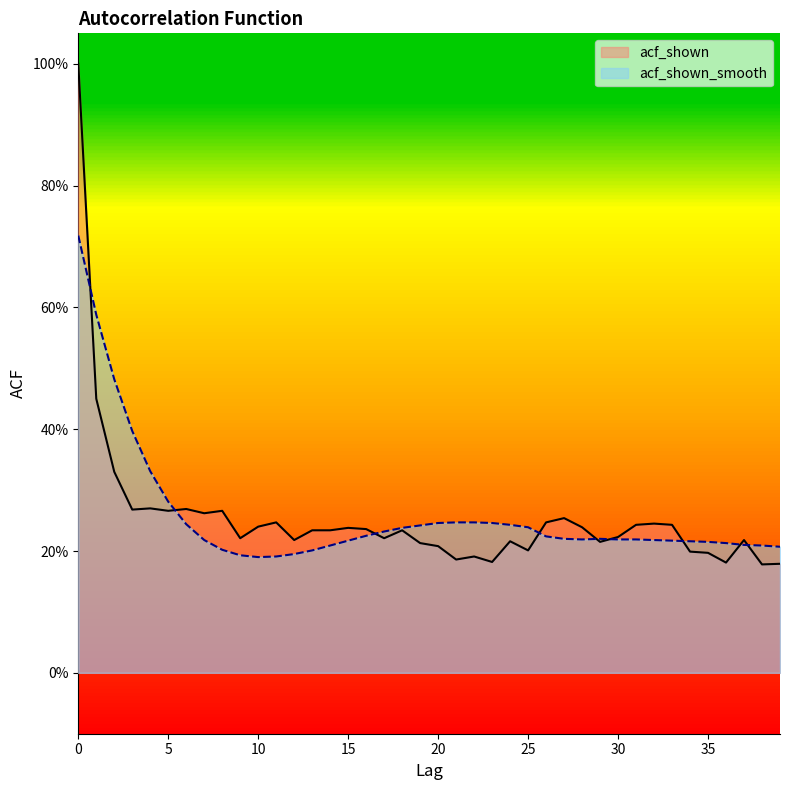

List the series in order of their peak value, highest first.

acf_shown, acf_shown_smooth